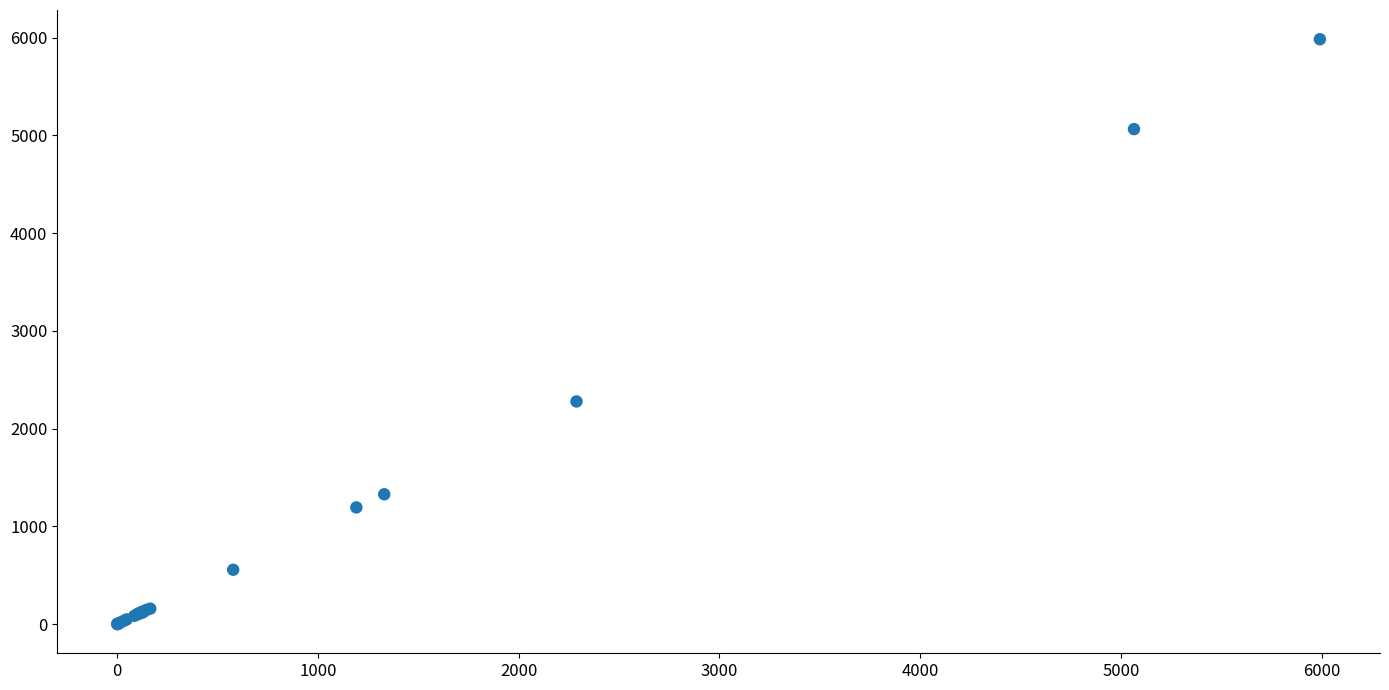

What Y value in the scatter plot is closest to 2992?

2278.2